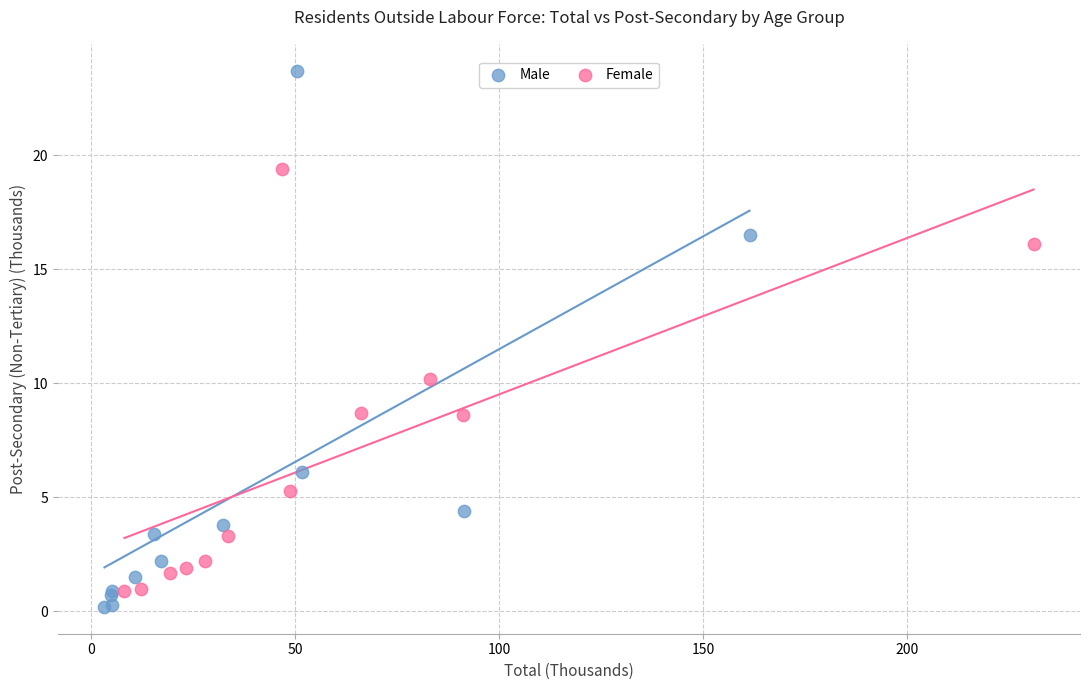

Which series contains the highest Y value?

Male